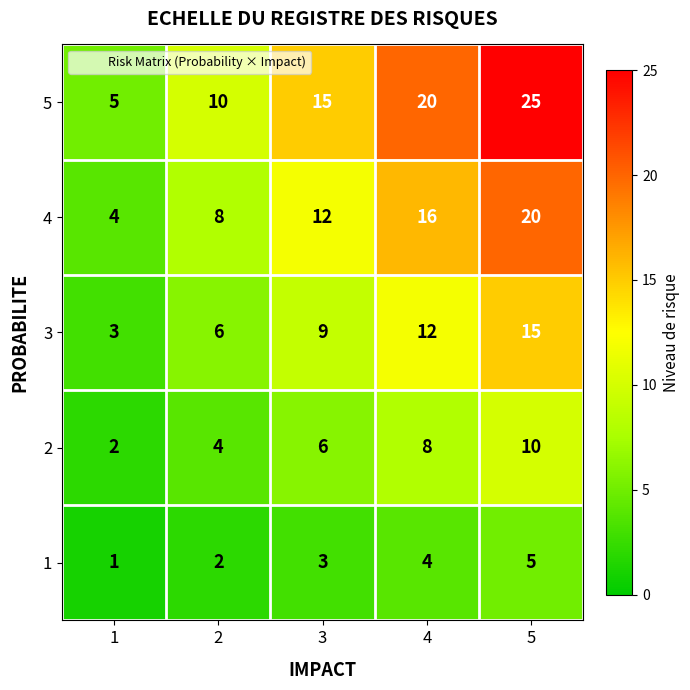

What is the total value across all series at 3?

45